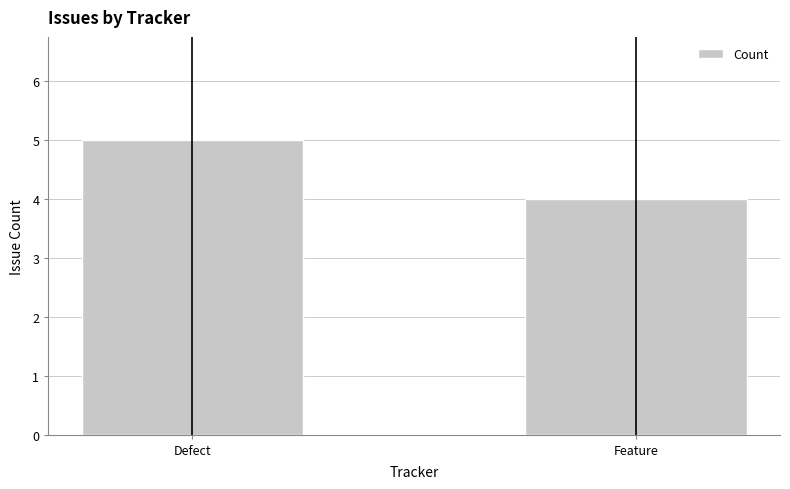

Which label corresponds to the smallest value in the chart?

Feature